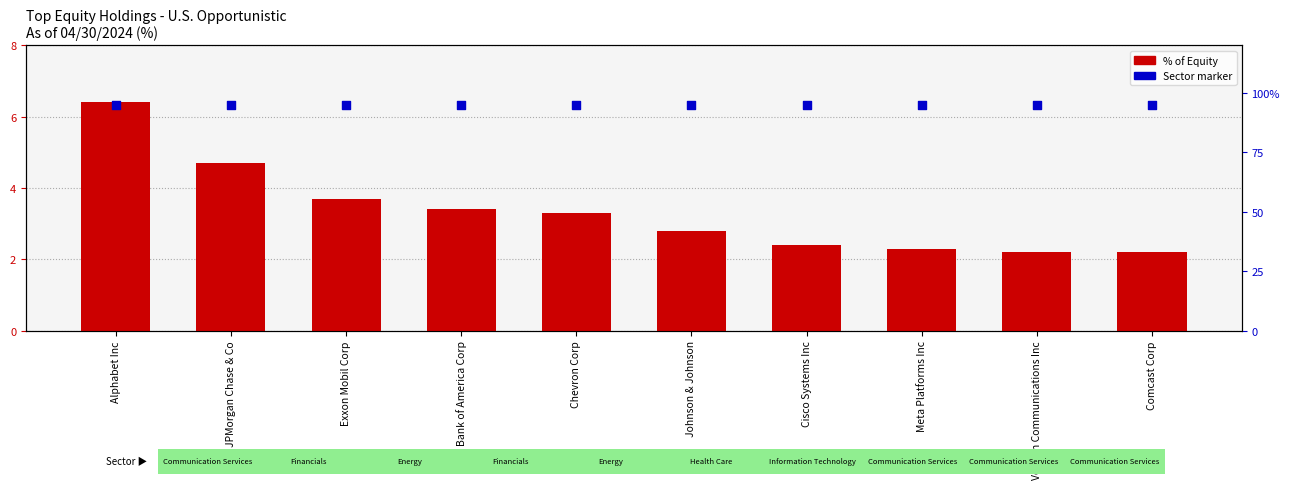

Which series contains the lowest Y value?

% of Equity